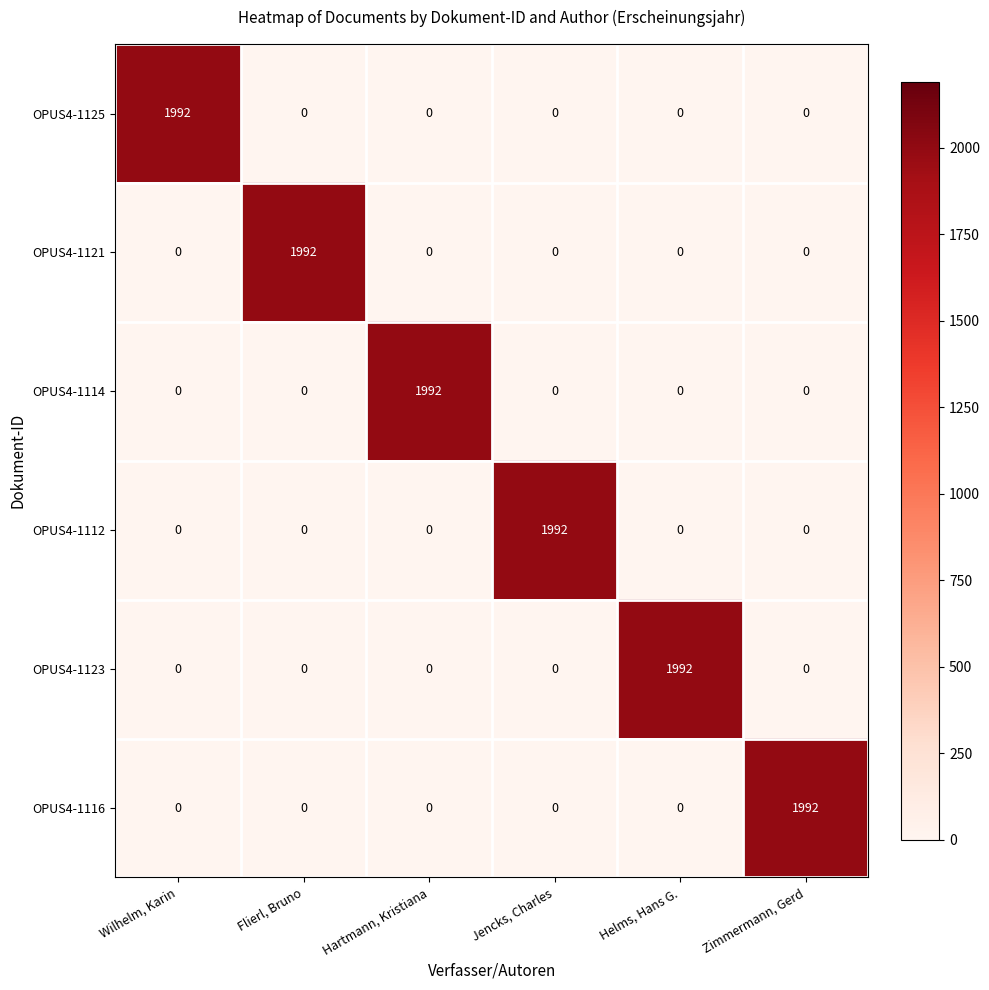

What is the spread (max minus min) of values at Jencks, Charles?

1992